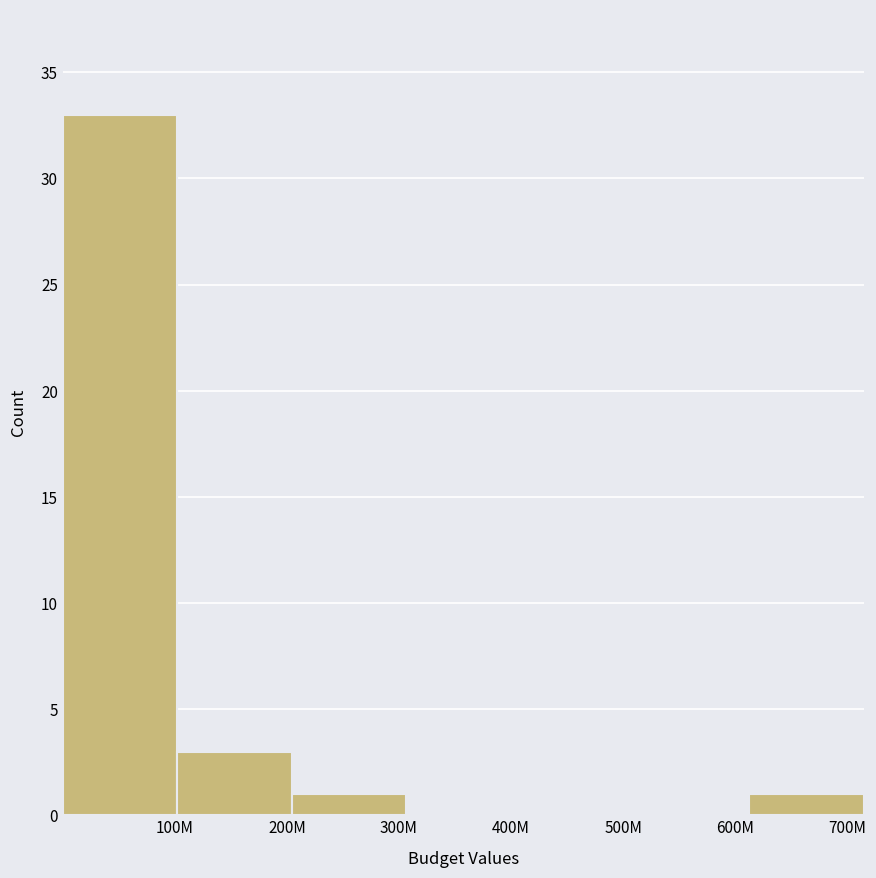

Reading left to right, what are all the values shown in this chart?

100M=33	200M=3	300M=1	400M=0	500M=0	600M=0	700M=1